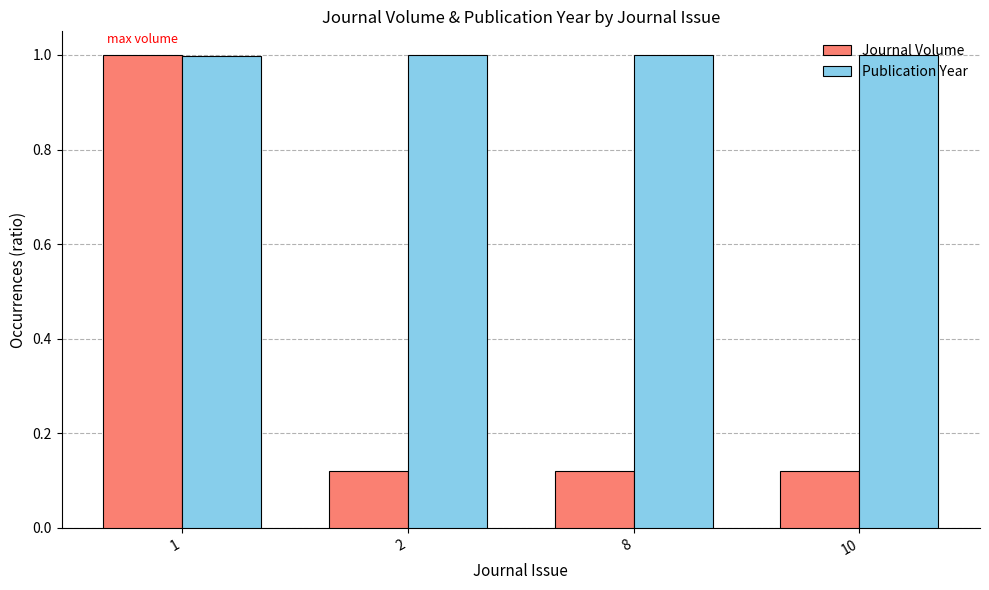

What is the total value across all series at 1?

2.0